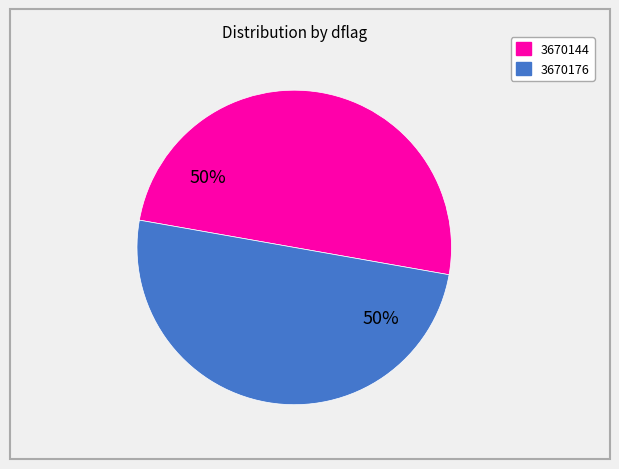

How many slices are in this pie chart?

2